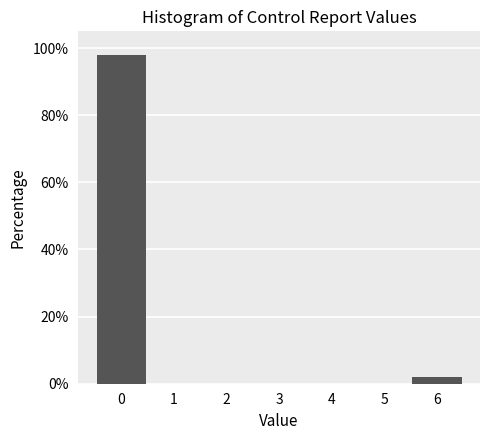

Reading left to right, transcribe this chart: for each bar, give the range it covers on the x-axis and its height. The values are not printed on the chart, so give them approximately, as read against the axis.

-0.5 to 0.5: 98
0.5 to 1.5: 0
1.5 to 2.5: 0
2.5 to 3.5: 0
3.5 to 4.5: 0
4.5 to 5.5: 0
5.5 to 6.5: 2